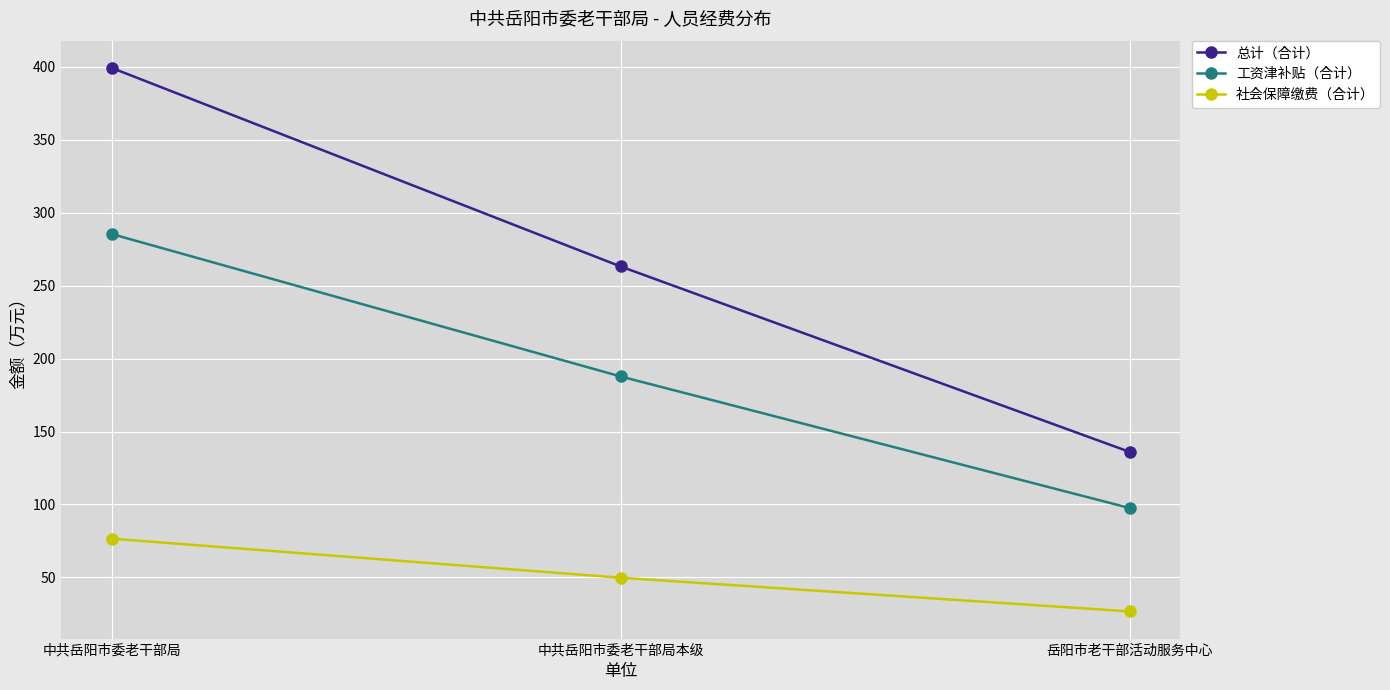

At which label does 工资津补贴（合计） reach its peak?

中共岳阳市委老干部局